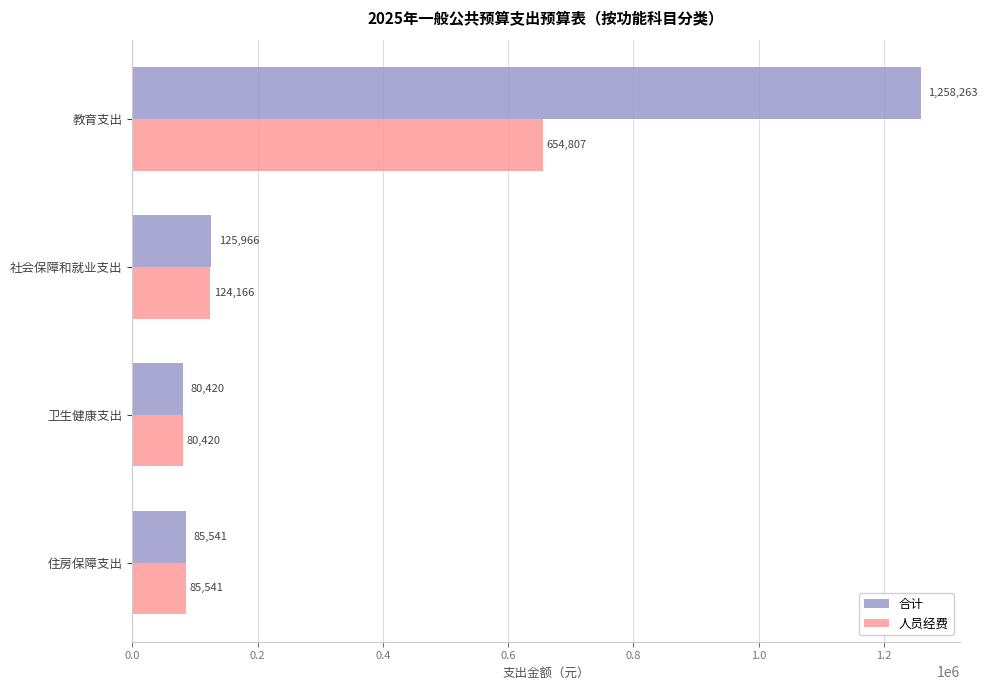

Where is 合计 nearest to the value 669341?

社会保障和就业支出